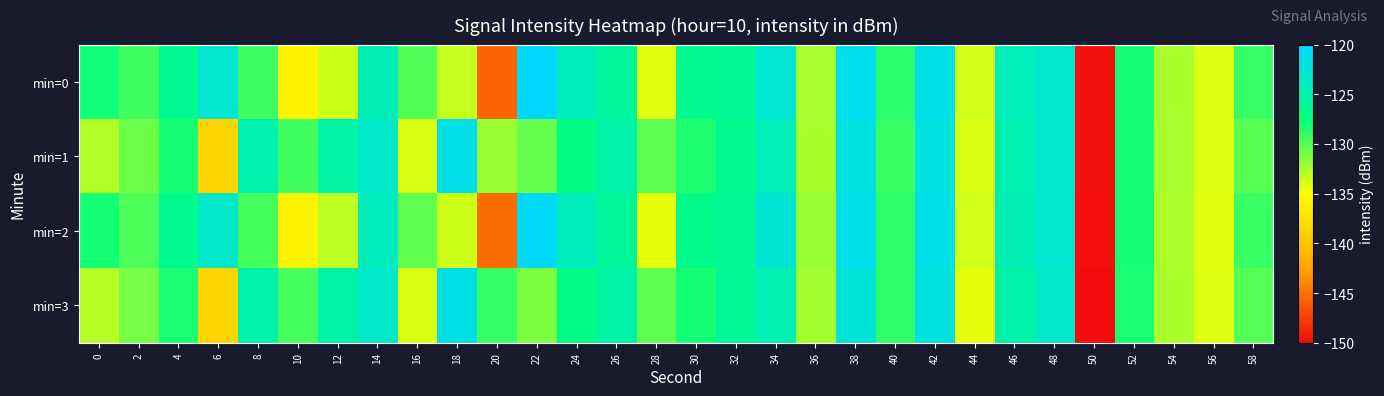

Which series has the largest range (max minus min)?

min=0